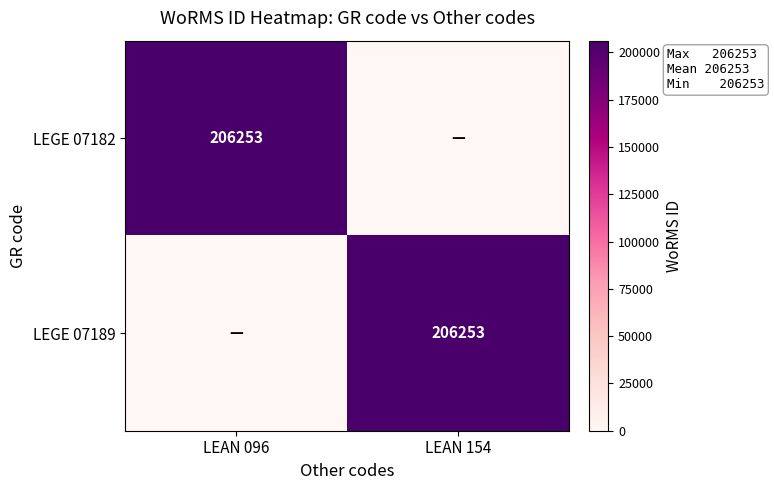

The LEGE 07189 series shows 206253 at LEAN 154. True or false?

True